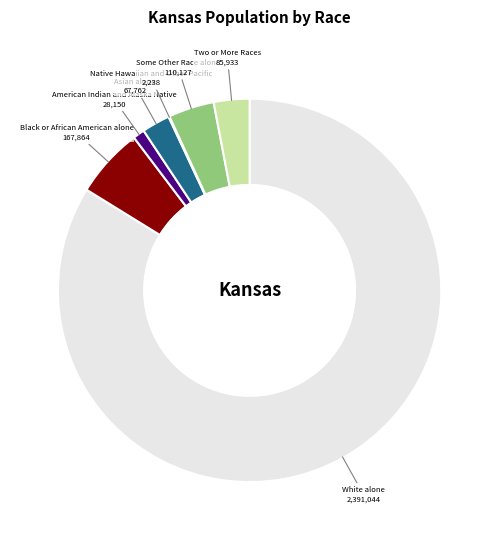

Do Black or African American alone and Two or More Races together represent more than half of the pie?

No